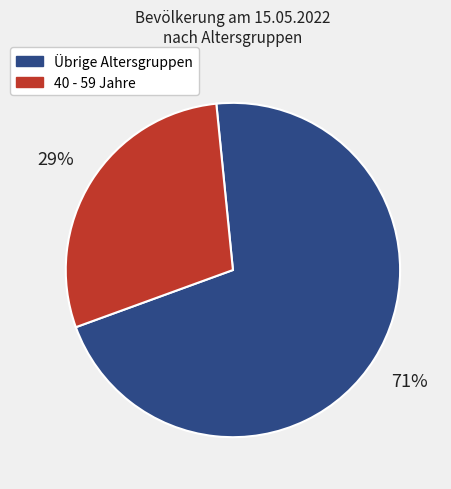

Which category has the smallest portion of the pie?

40 - 59 Jahre